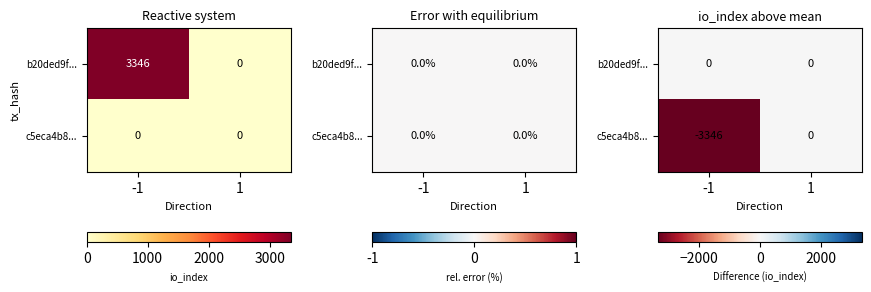

Rank the series at 1 from lowest to highest value.

b20ded9f..., c5eca4b8...